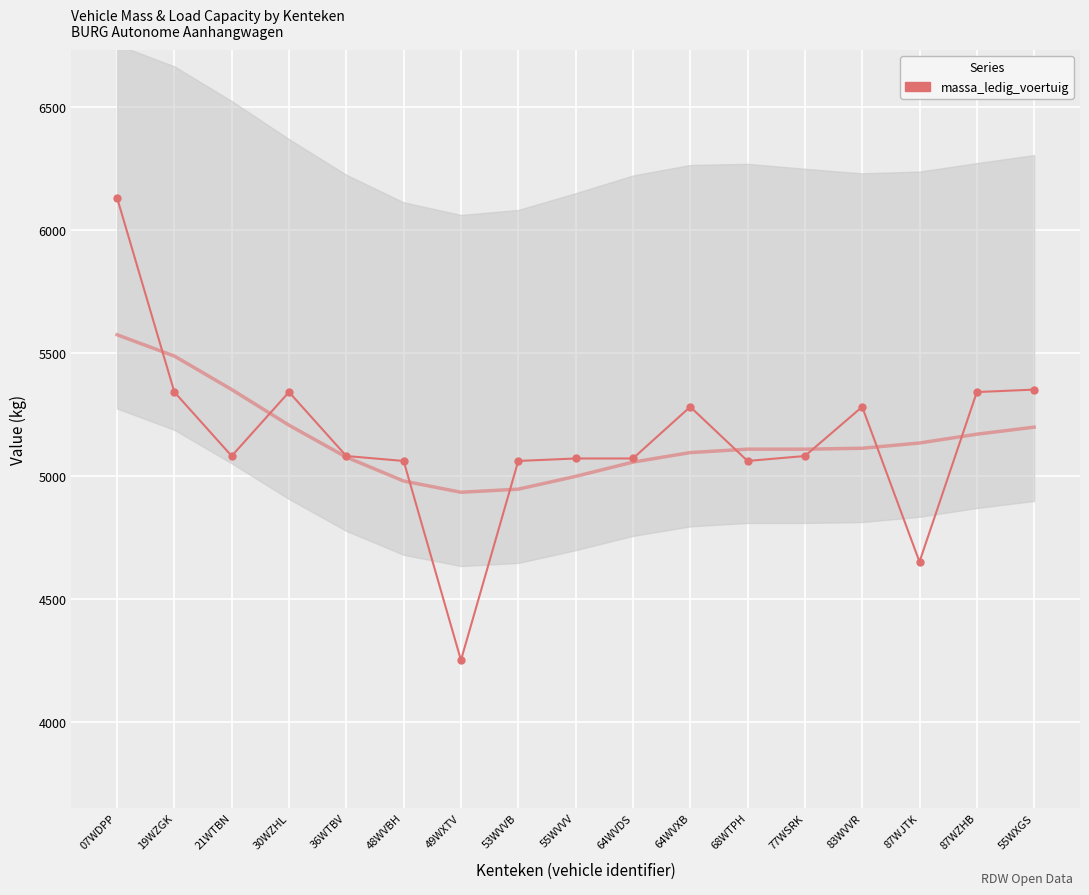

How many values are below 5080?

7